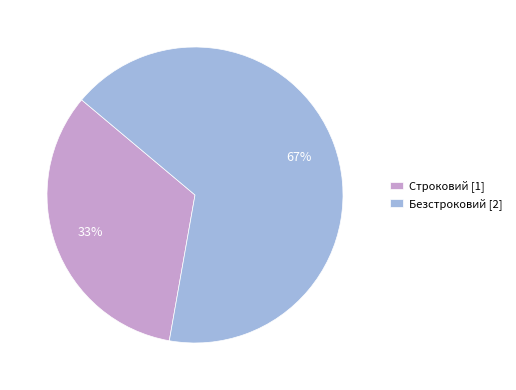

How many slices are in this pie chart?

2